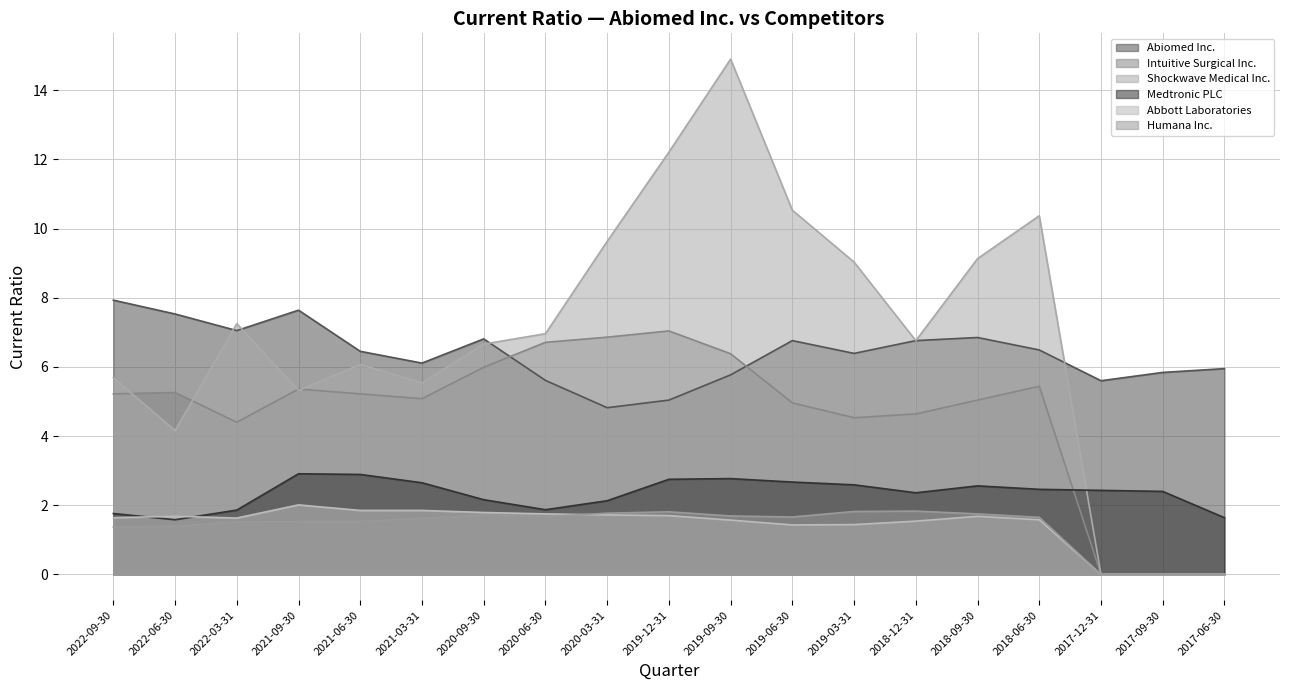

What is the difference between the highest and lowest values at 2019-09-30?

13.3